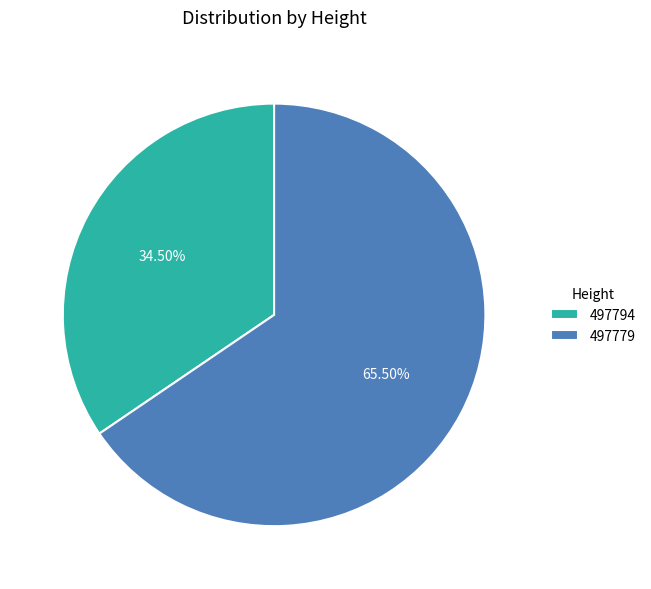

Do 497794 and 497779 together represent more than half of the pie?

Yes